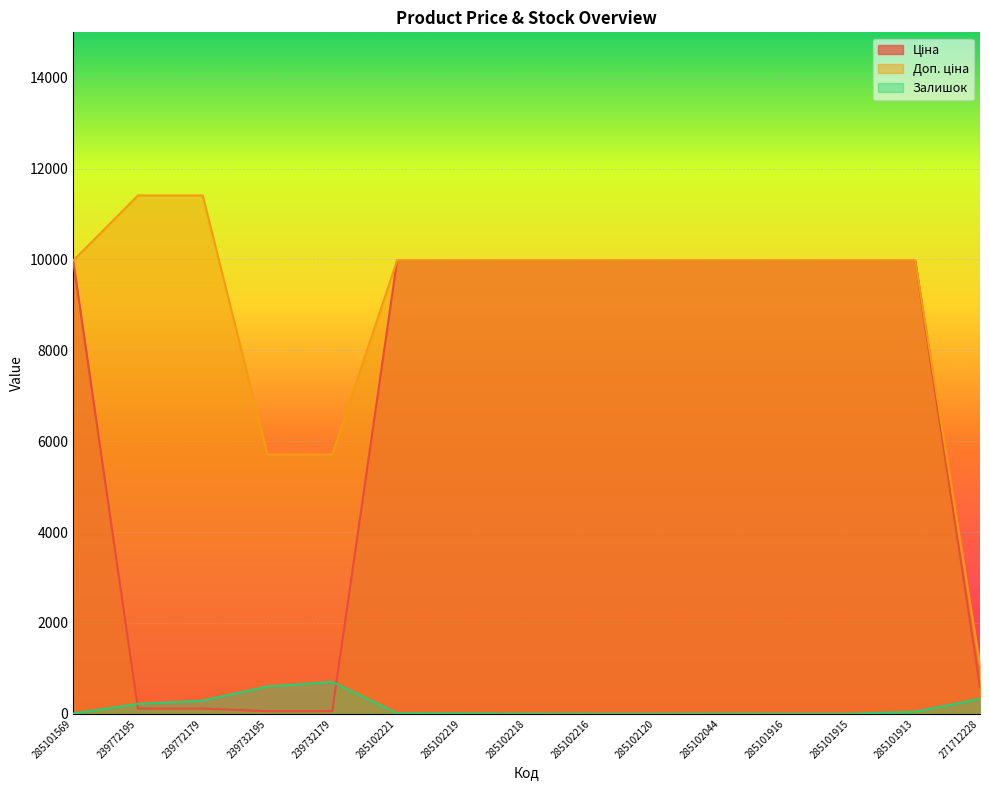

Count the number of data series in this chart.

3